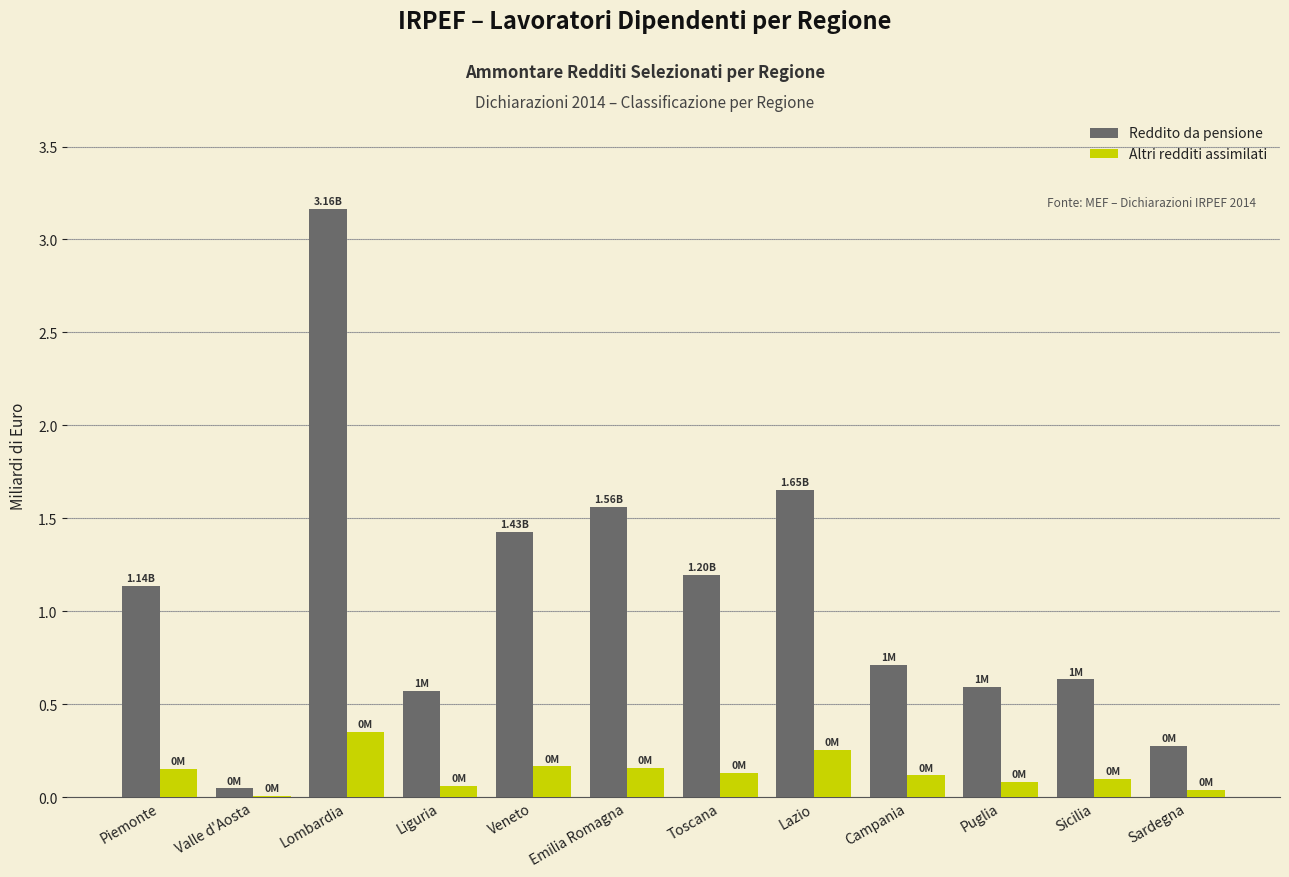

At which category is the sum across all series the highest?

Lombardia